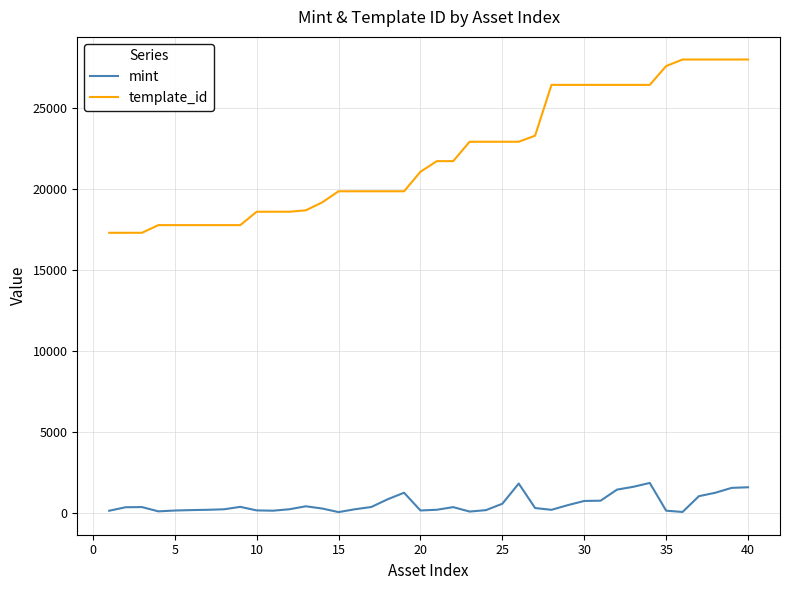

Which series has the largest total across all categories?

template_id